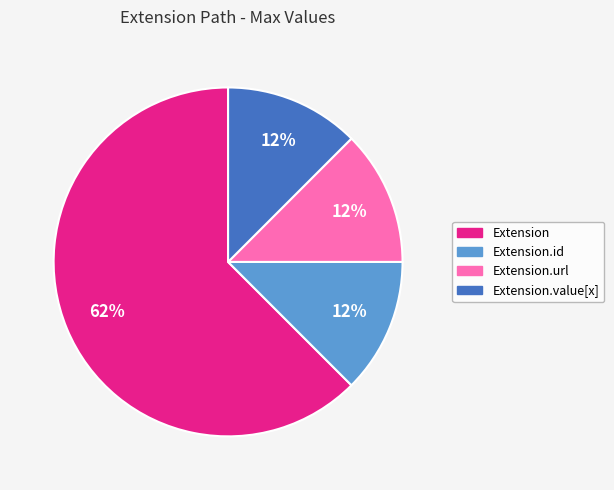

Between Extension.id and Extension, which is larger?

Extension